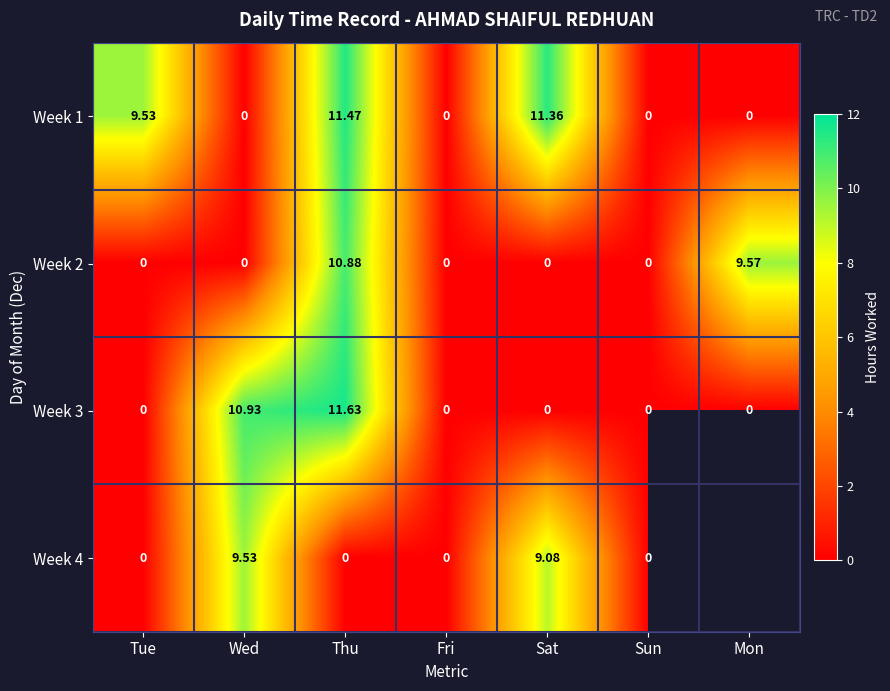

Between Thu and Wed, which is larger?

Thu